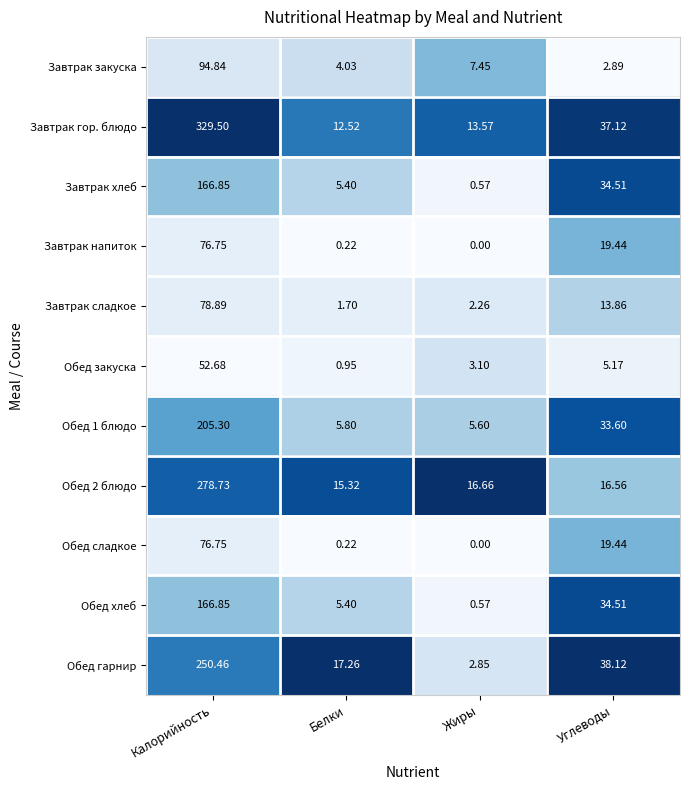

Rank the categories by Завтрак напиток value from highest to lowest.

Калорийность, Углеводы, Белки, Жиры